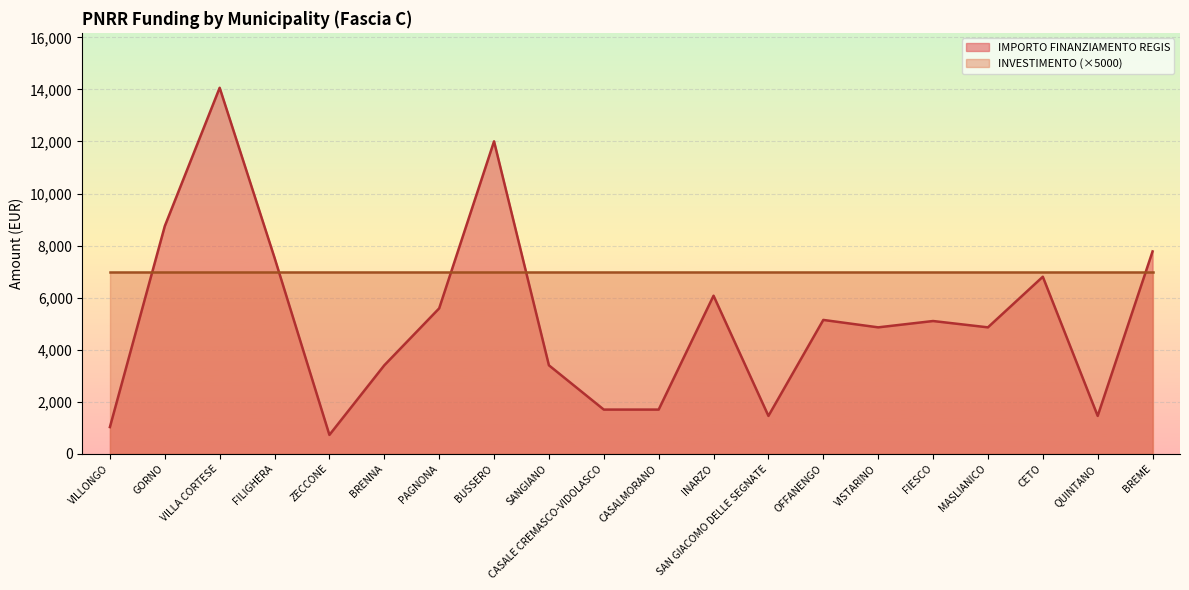

What is the sum of all values?

103441